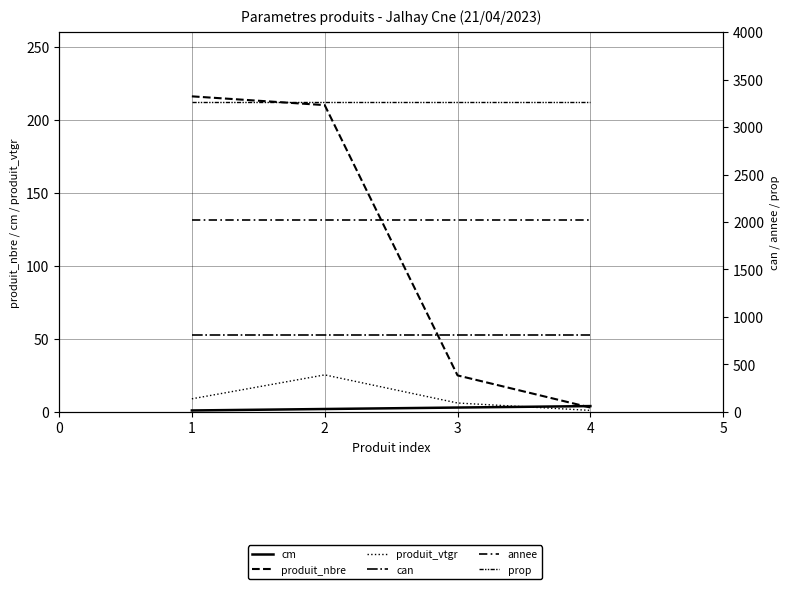

The annee series shows 2023.0 at 4. True or false?

True